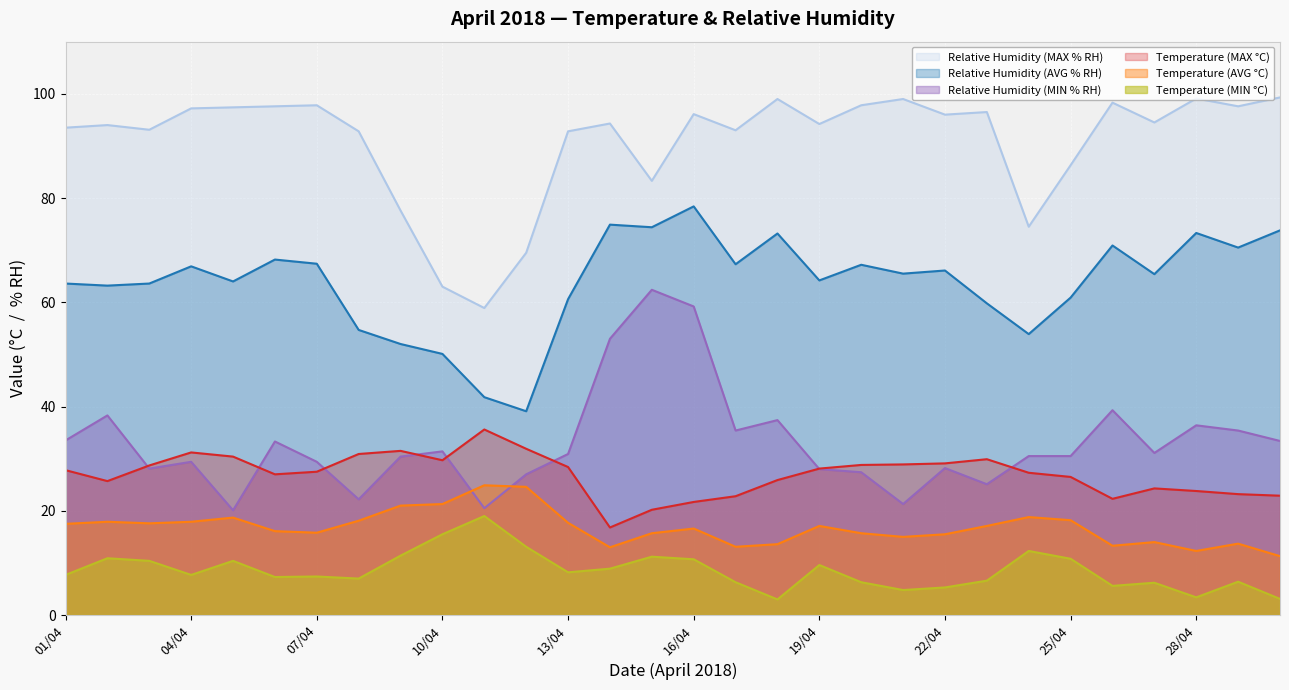

How many interior local valleys does the Temperature (MIN °C) series have?

8